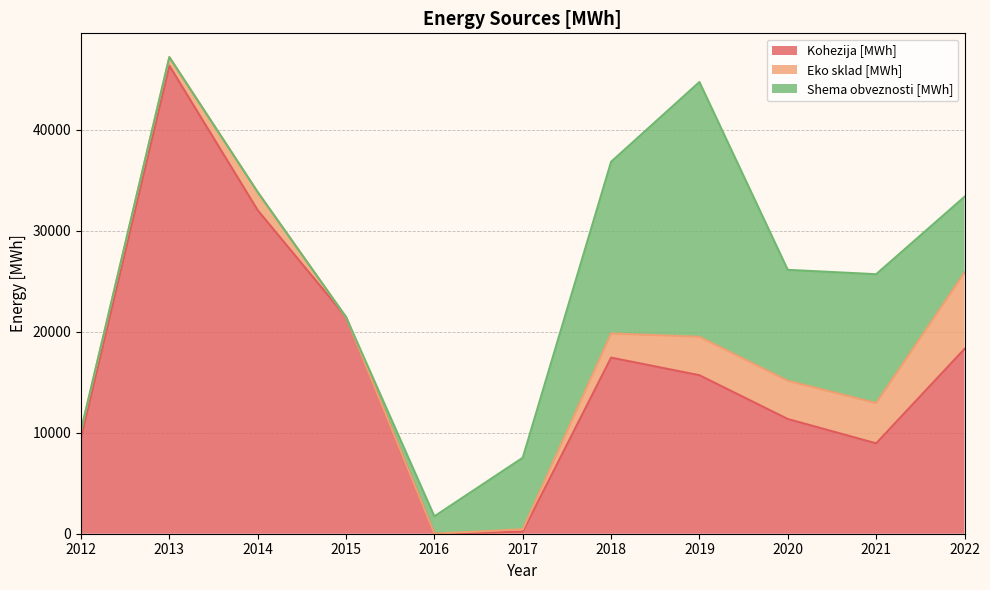

Where is the first local maximum for Shema obveznosti [MWh]?

2019